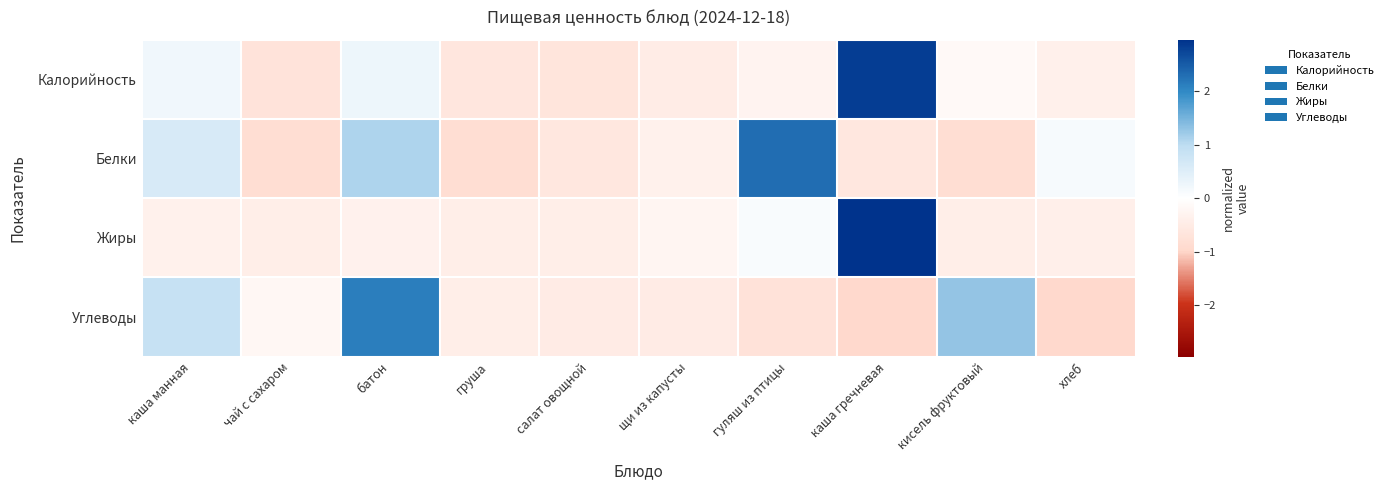

Rank the series by their maximum value, from lowest to highest.

Углеводы, Белки, Калорийность, Жиры